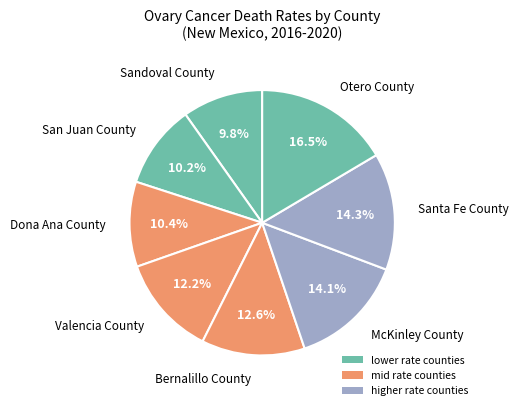

What is the ratio of the value at San Juan County to the value at Santa Fe County?

0.7